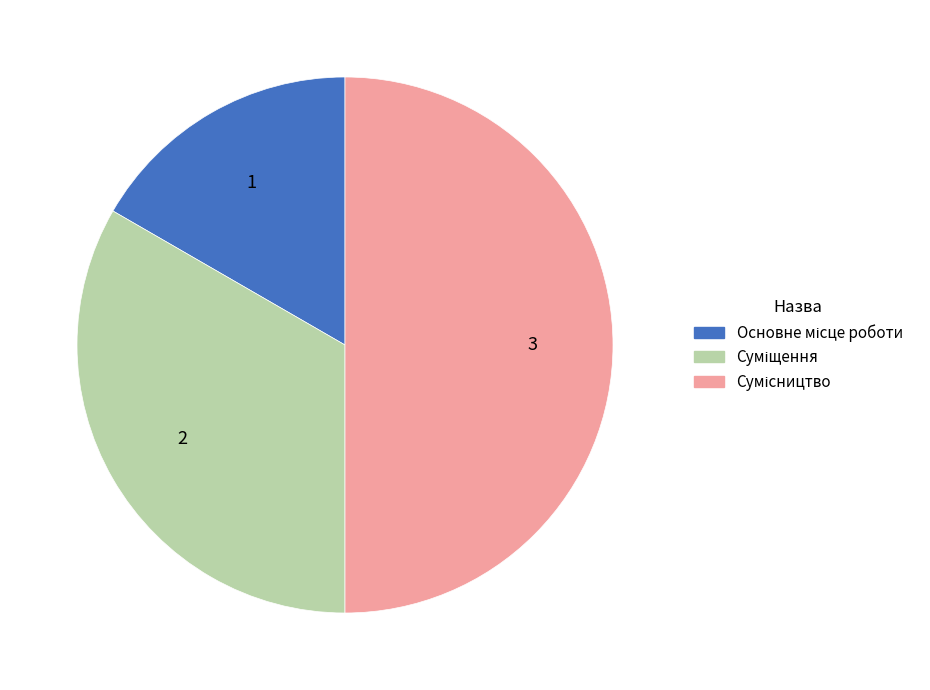

Is Сумісництво the majority of the pie?

No